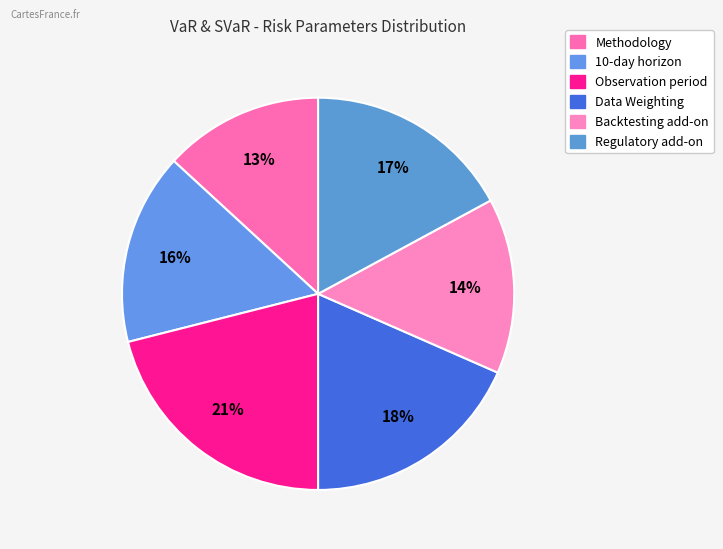

To the nearest percent, what portion does Regulatory add-on represent?

17%